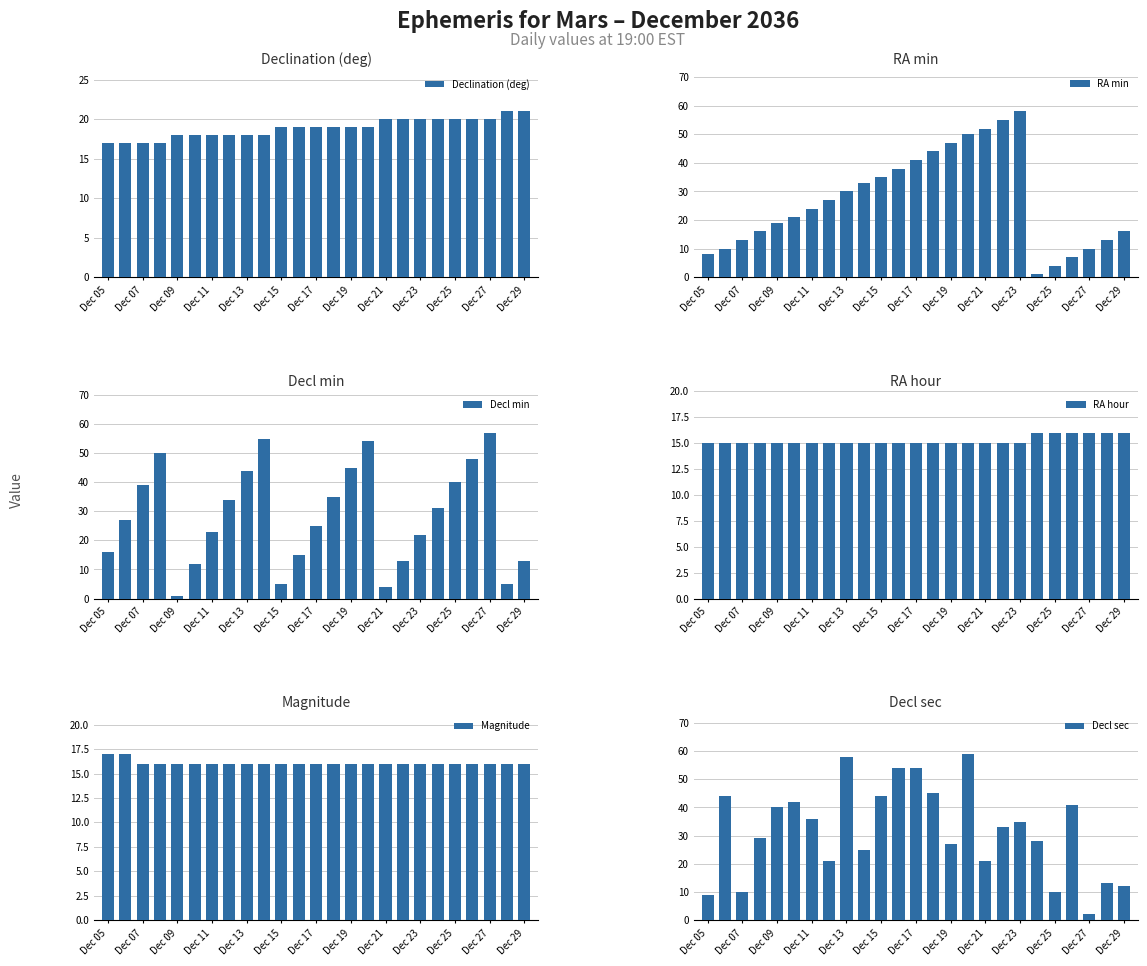

How many series are shown in this chart?

6